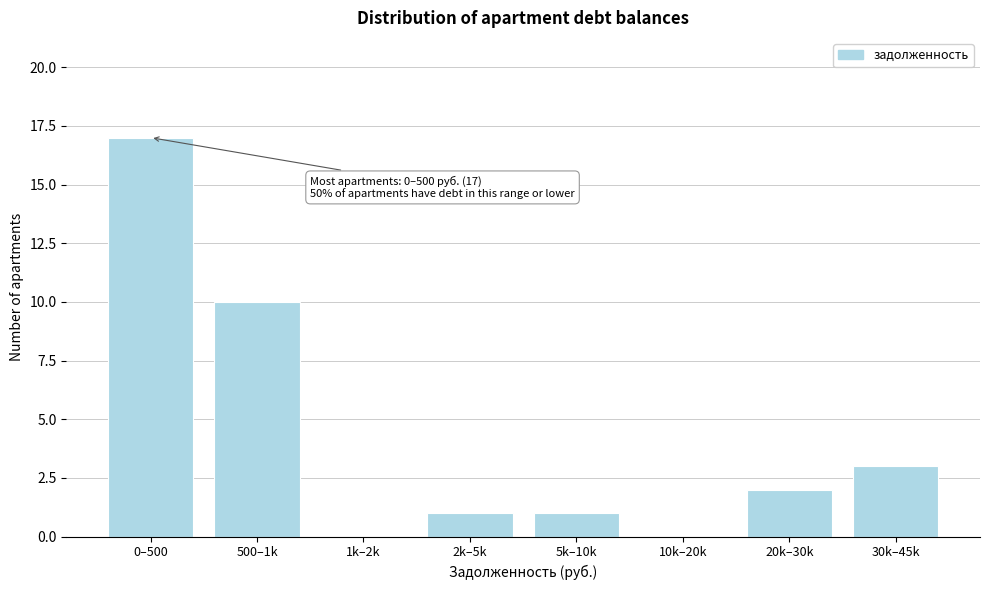

Reading left to right, list all the values displayed in this chart.

0–500=17	500–1k=10	1k–2k=0	2k–5k=1	5k–10k=1	10k–20k=0	20k–30k=2	30k–45k=3